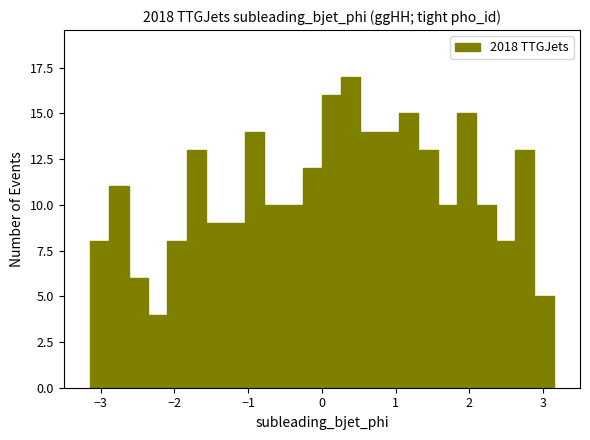

Around what value on the x-axis is the tallest bar? Give the approximate position of its centre, as read against the axis.

0.4